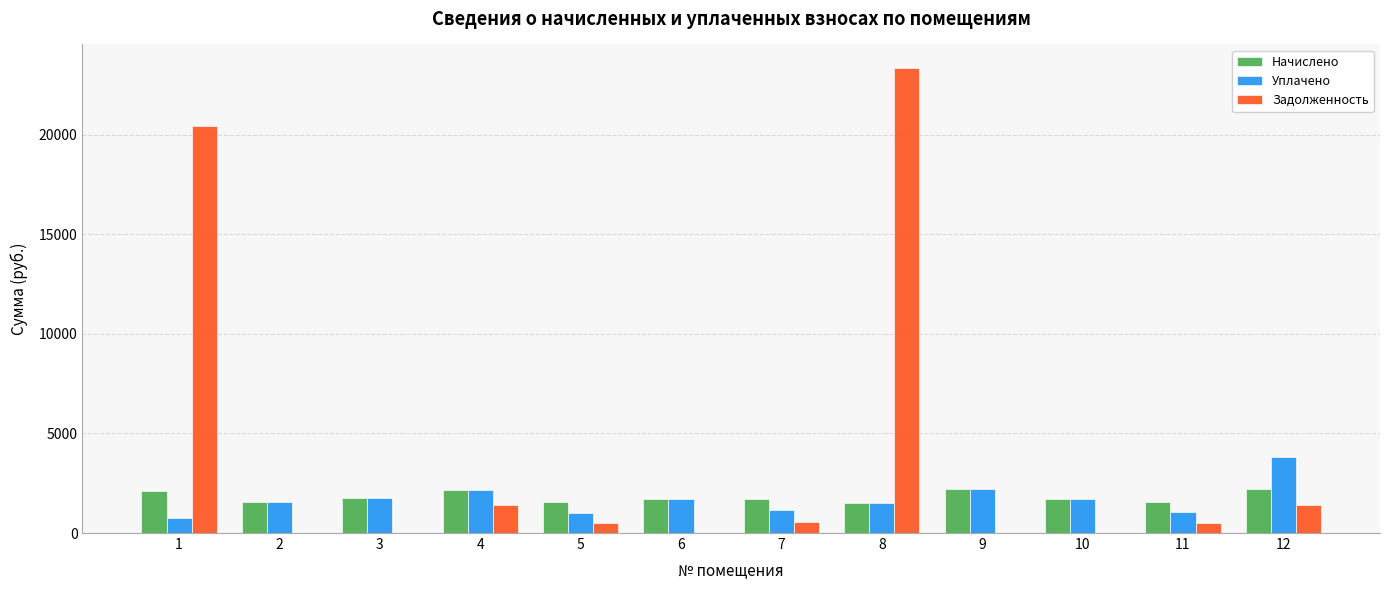

Is the value of Задолженность at 3 greater than the value of Начислено at 4?

No